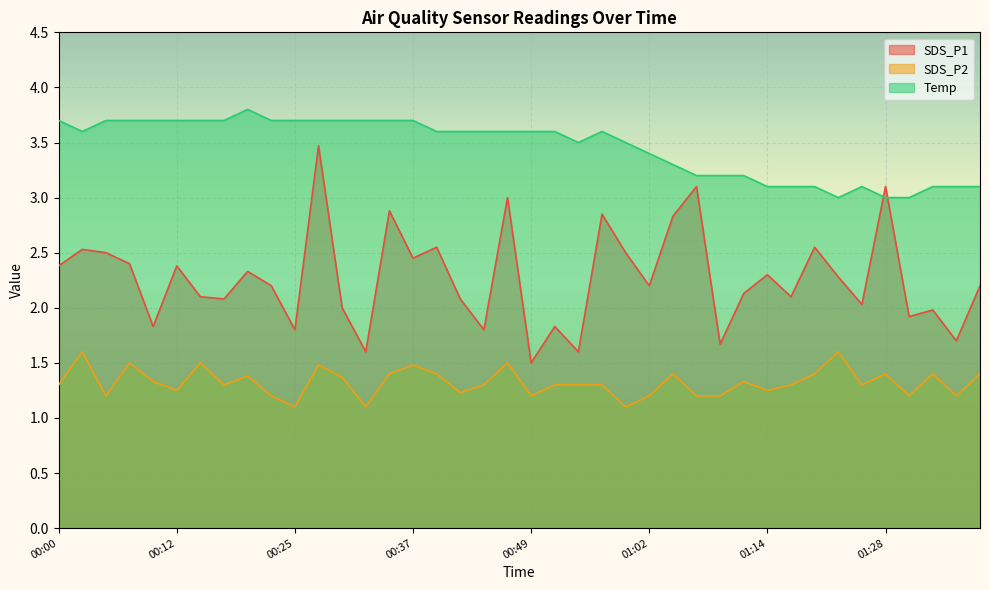

What is the greatest value displayed?

3.8